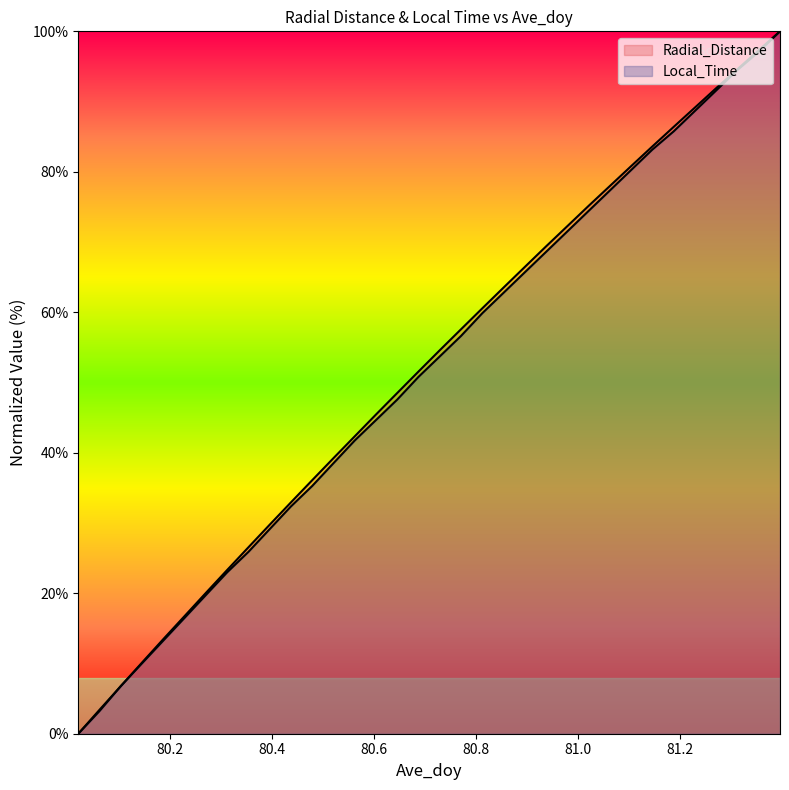

What is the sum of all Local_Time values?

1750.2